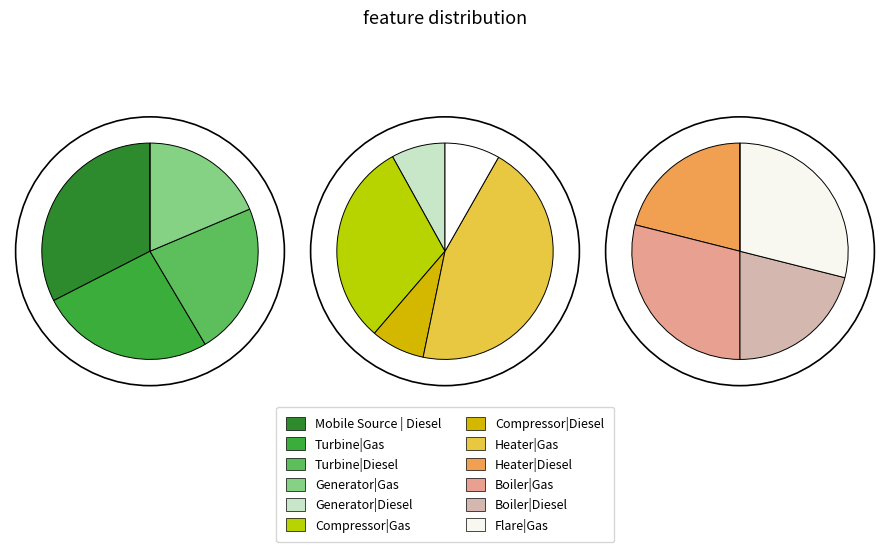

What portion of the pie excludes Turbine|Diesel?

90.9%